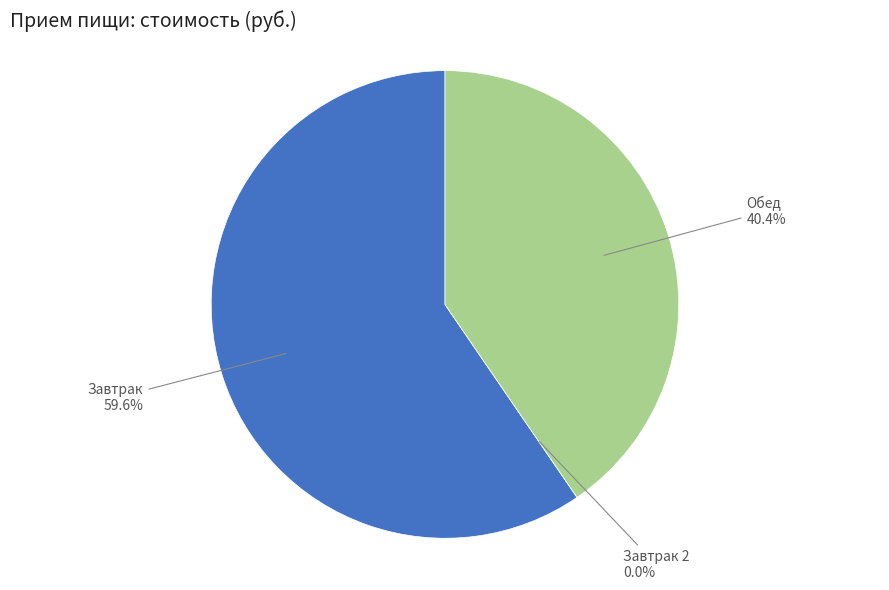

How many segments does this pie chart have?

3